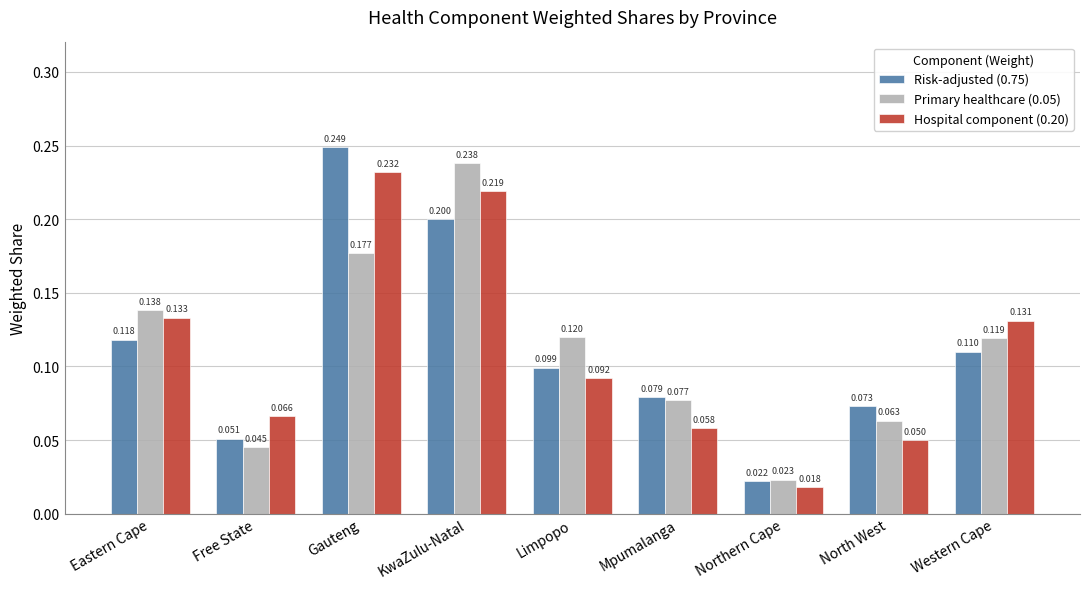

At how many categories does at least one series exceed 0?

9